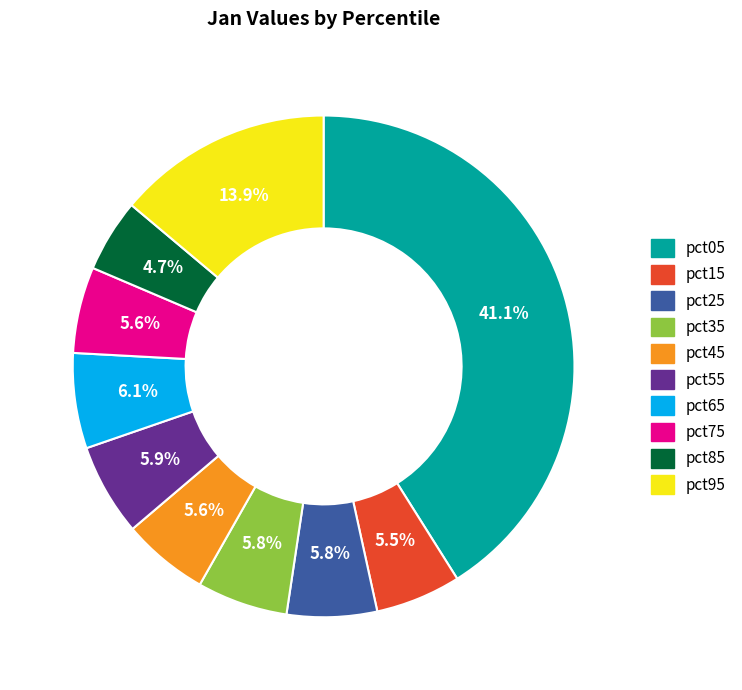

Is there any slice that represents more than half of the pie?

No